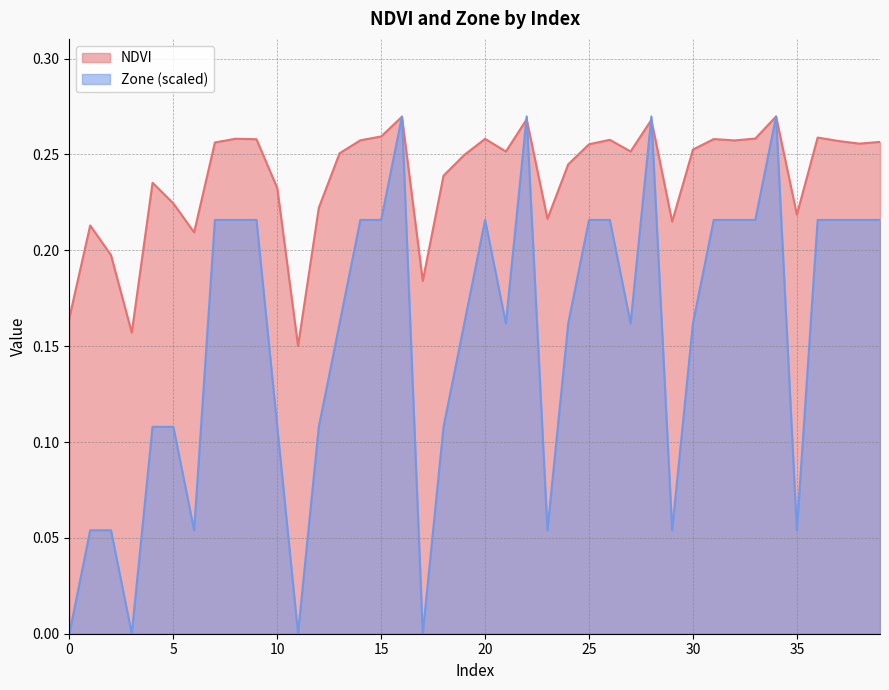

How many times do NDVI and Zone cross each other?

6